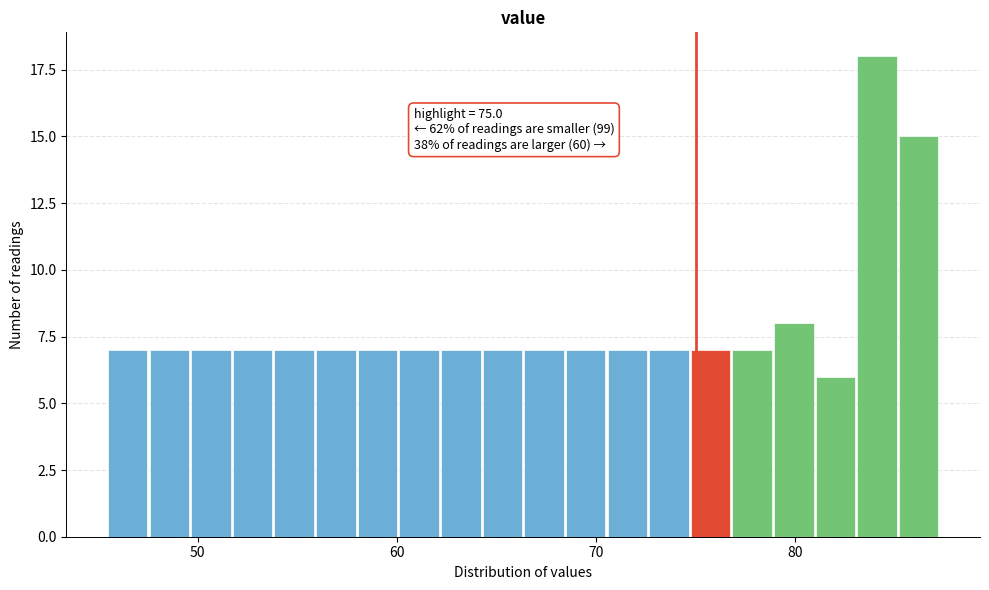

Read against the x-axis, roughly where is the centre of the tallest bar?

84